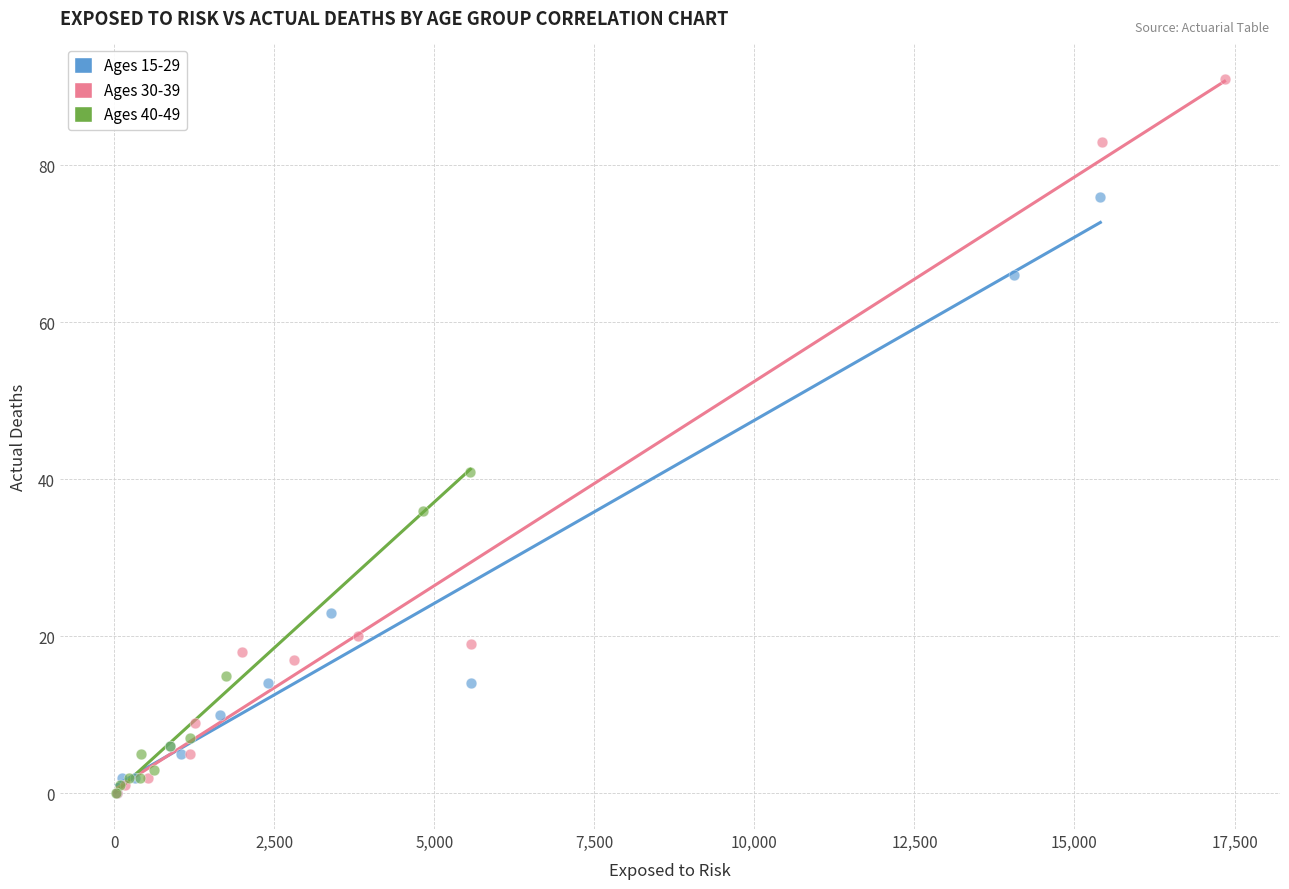

Which series has the widest spread of Y values?

Ages 30-39